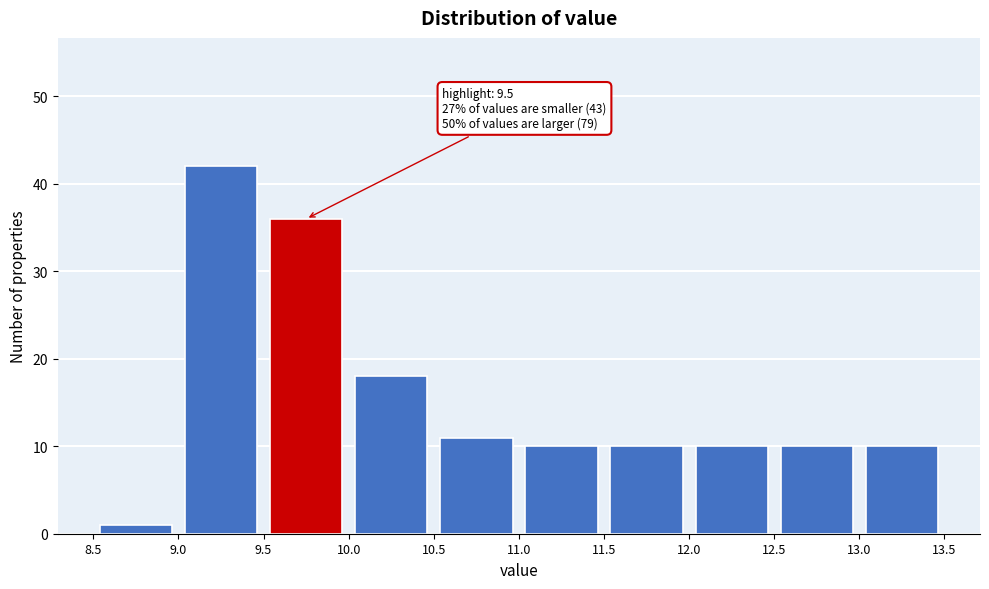

Over which range of the x-axis is the bar tallest?

9.0 to 9.5